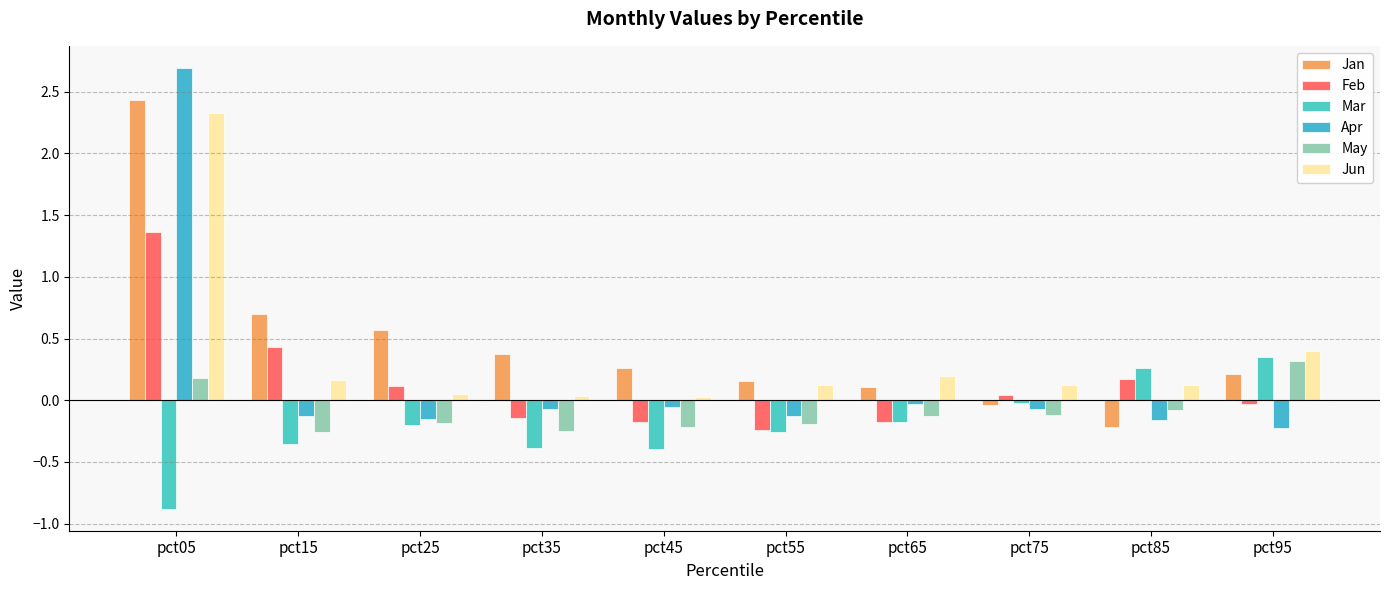

What is the difference between the Jan values at pct25 and pct15?

0.1